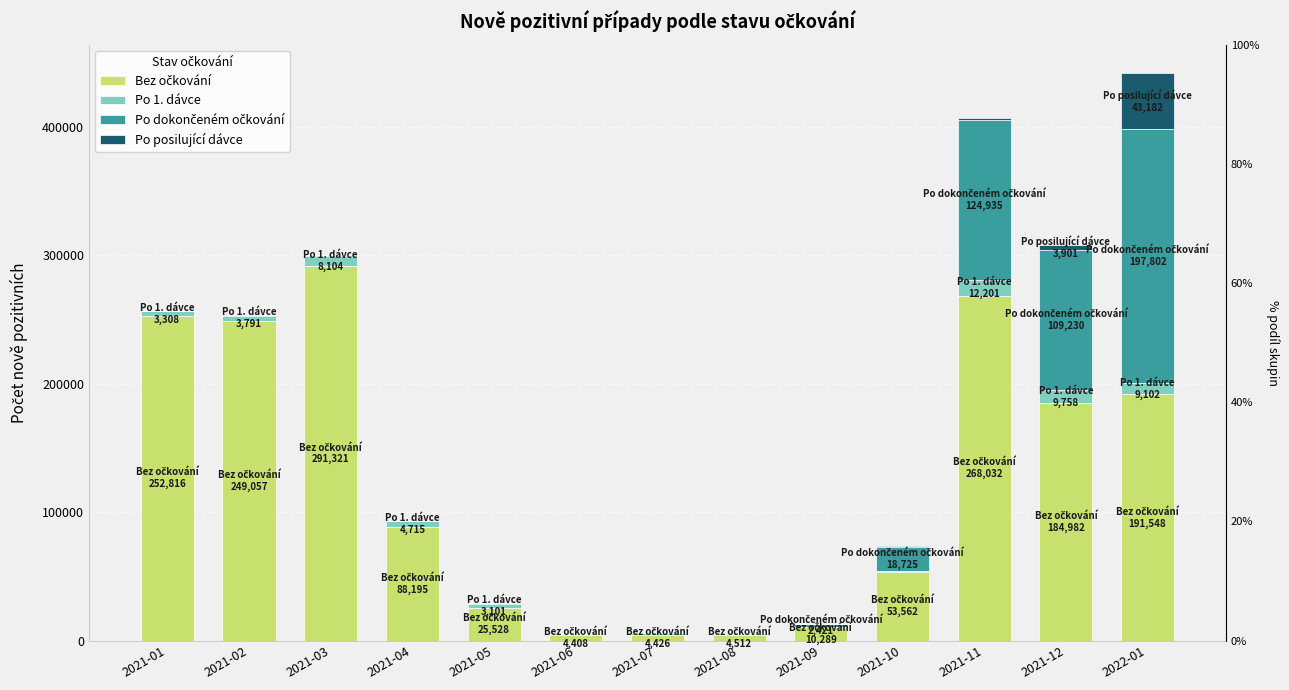

What position from the left is 2021-12?

12